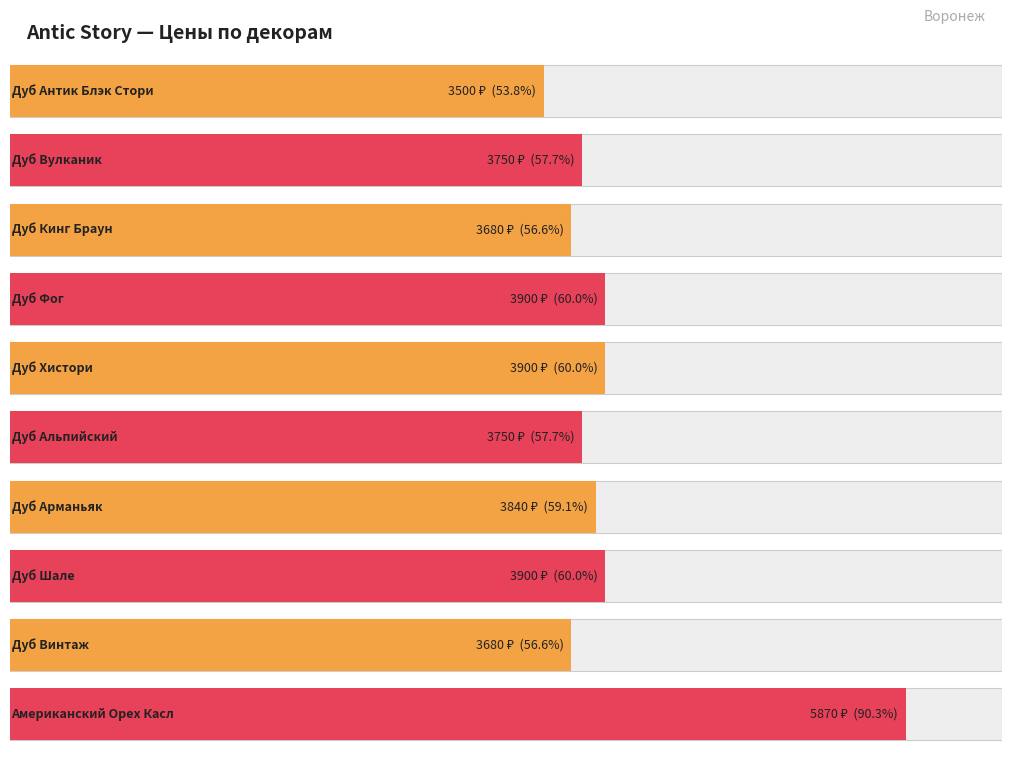

What is the maximum value shown in the chart?

5870